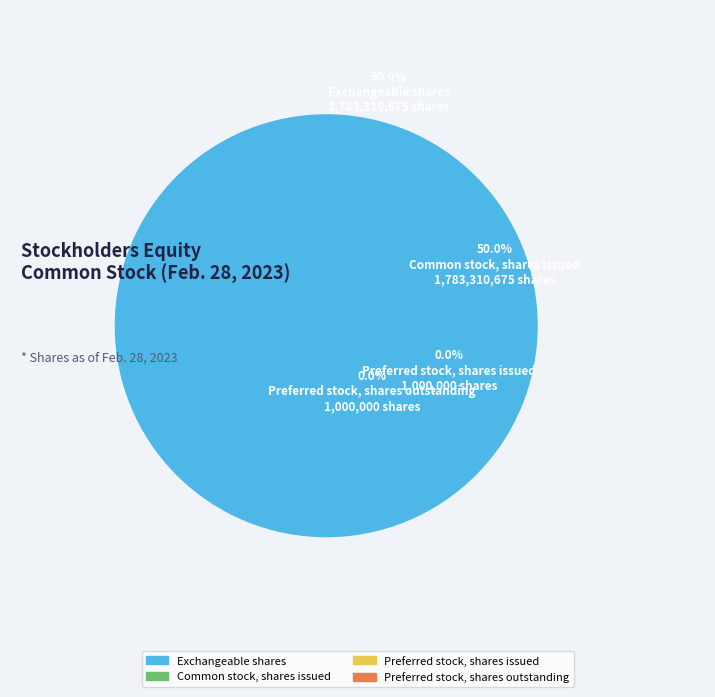

Count the number of slices in the pie.

4